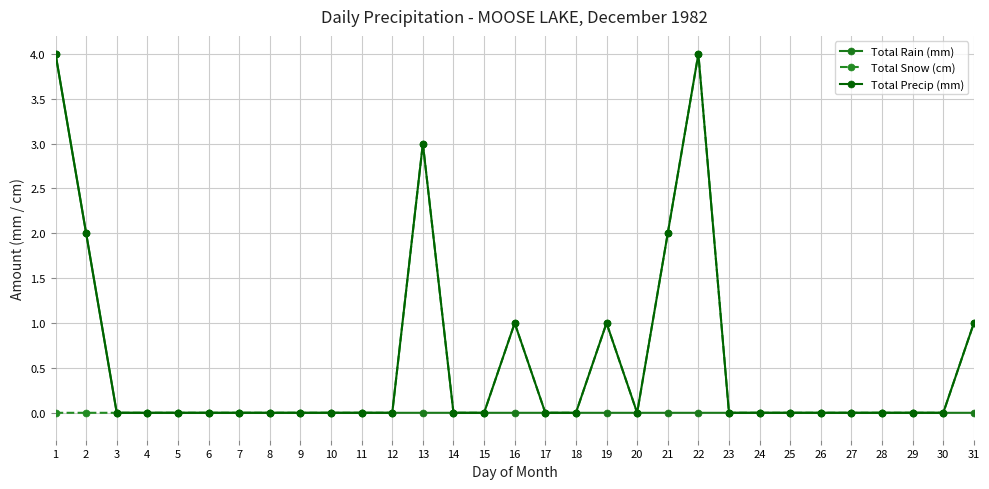

Rank the series by their average value, from lowest to highest.

Total Rain (mm), Total Snow (cm), Total Precip (mm)